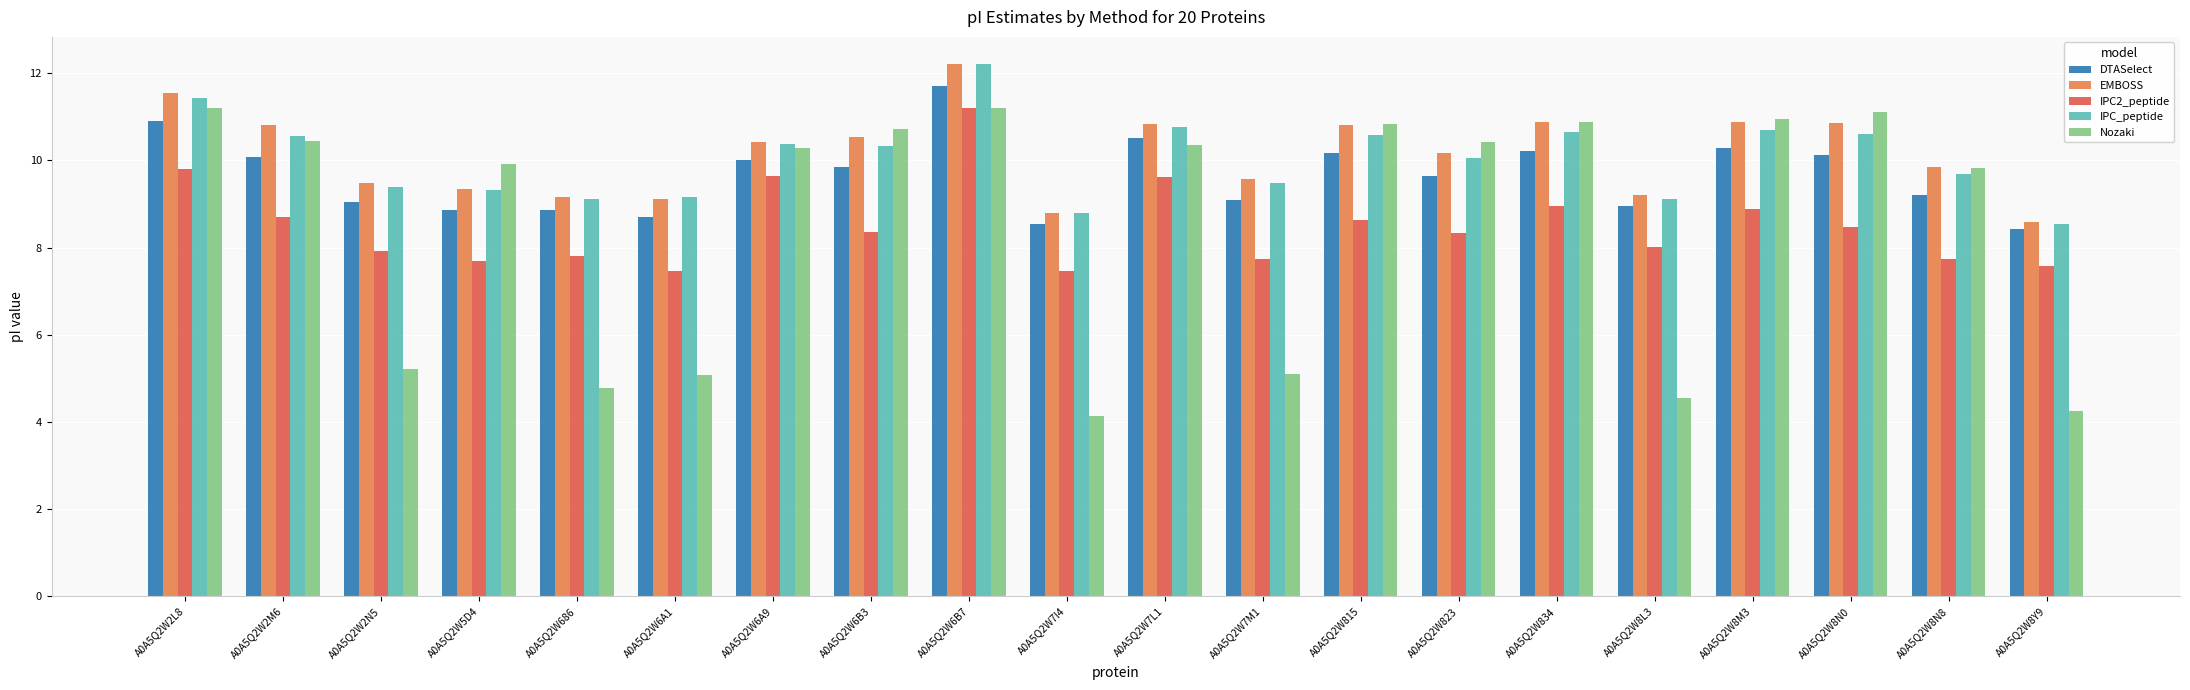

Reading left to right, what are all the values shown in this chart?

DTASelect: A0A5Q2W2L8=10.9	A0A5Q2W2M6=10.1	A0A5Q2W2N5=9.0	A0A5Q2W5D4=8.9	A0A5Q2W686=8.9	A0A5Q2W6A1=8.7	A0A5Q2W6A9=10.0	A0A5Q2W6B3=9.9	A0A5Q2W6B7=11.7	A0A5Q2W7I4=8.5	A0A5Q2W7L1=10.5	A0A5Q2W7M1=9.1	A0A5Q2W815=10.2	A0A5Q2W823=9.6	A0A5Q2W834=10.2	A0A5Q2W8L3=8.9	A0A5Q2W8M3=10.3	A0A5Q2W8N0=10.1	A0A5Q2W8N8=9.2	A0A5Q2W8Y9=8.4
EMBOSS: A0A5Q2W2L8=11.6	A0A5Q2W2M6=10.8	A0A5Q2W2N5=9.5	A0A5Q2W5D4=9.4	A0A5Q2W686=9.2	A0A5Q2W6A1=9.1	A0A5Q2W6A9=10.4	A0A5Q2W6B3=10.5	A0A5Q2W6B7=12.2	A0A5Q2W7I4=8.8	A0A5Q2W7L1=10.8	A0A5Q2W7M1=9.6	A0A5Q2W815=10.8	A0A5Q2W823=10.2	A0A5Q2W834=10.9	A0A5Q2W8L3=9.2	A0A5Q2W8M3=10.9	A0A5Q2W8N0=10.8	A0A5Q2W8N8=9.8	A0A5Q2W8Y9=8.6
IPC2_peptide: A0A5Q2W2L8=9.8	A0A5Q2W2M6=8.7	A0A5Q2W2N5=7.9	A0A5Q2W5D4=7.7	A0A5Q2W686=7.8	A0A5Q2W6A1=7.5	A0A5Q2W6A9=9.6	A0A5Q2W6B3=8.3	A0A5Q2W6B7=11.2	A0A5Q2W7I4=7.5	A0A5Q2W7L1=9.6	A0A5Q2W7M1=7.7	A0A5Q2W815=8.6	A0A5Q2W823=8.3	A0A5Q2W834=9.0	A0A5Q2W8L3=8.0	A0A5Q2W8M3=8.9	A0A5Q2W8N0=8.5	A0A5Q2W8N8=7.7	A0A5Q2W8Y9=7.6
IPC_peptide: A0A5Q2W2L8=11.4	A0A5Q2W2M6=10.6	A0A5Q2W2N5=9.4	A0A5Q2W5D4=9.3	A0A5Q2W686=9.1	A0A5Q2W6A1=9.2	A0A5Q2W6A9=10.4	A0A5Q2W6B3=10.3	A0A5Q2W6B7=12.2	A0A5Q2W7I4=8.8	A0A5Q2W7L1=10.8	A0A5Q2W7M1=9.5	A0A5Q2W815=10.6	A0A5Q2W823=10.1	A0A5Q2W834=10.6	A0A5Q2W8L3=9.1	A0A5Q2W8M3=10.7	A0A5Q2W8N0=10.6	A0A5Q2W8N8=9.7	A0A5Q2W8Y9=8.6
Nozaki: A0A5Q2W2L8=11.2	A0A5Q2W2M6=10.5	A0A5Q2W2N5=5.2	A0A5Q2W5D4=9.9	A0A5Q2W686=4.8	A0A5Q2W6A1=5.1	A0A5Q2W6A9=10.3	A0A5Q2W6B3=10.7	A0A5Q2W6B7=11.2	A0A5Q2W7I4=4.1	A0A5Q2W7L1=10.3	A0A5Q2W7M1=5.1	A0A5Q2W815=10.8	A0A5Q2W823=10.4	A0A5Q2W834=10.9	A0A5Q2W8L3=4.6	A0A5Q2W8M3=10.9	A0A5Q2W8N0=11.1	A0A5Q2W8N8=9.8	A0A5Q2W8Y9=4.3